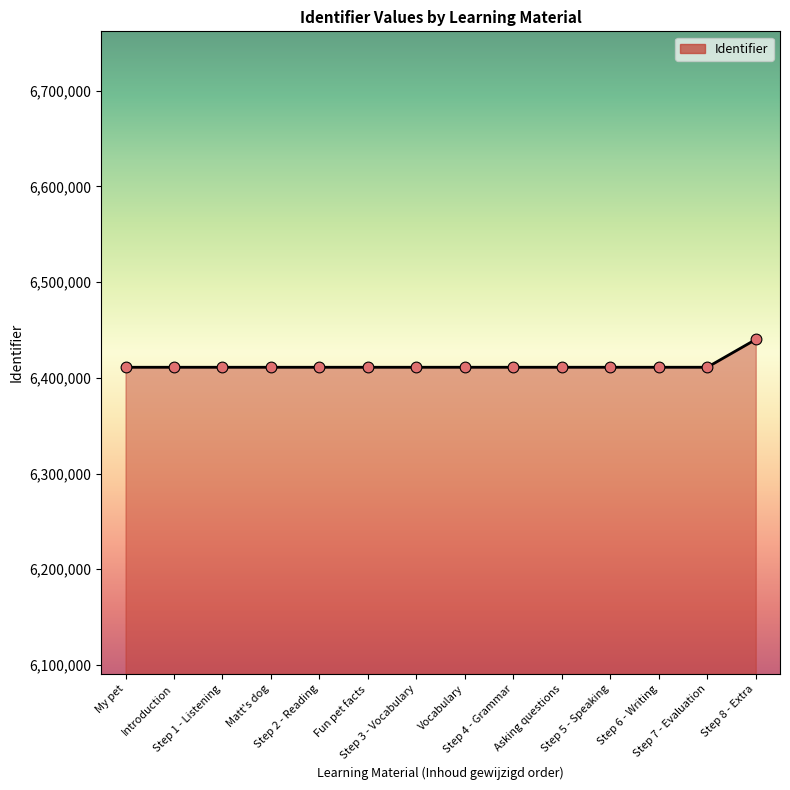

What is the ratio of the value at Matt's dog to the value at Step 7 - Evaluation?

1.0